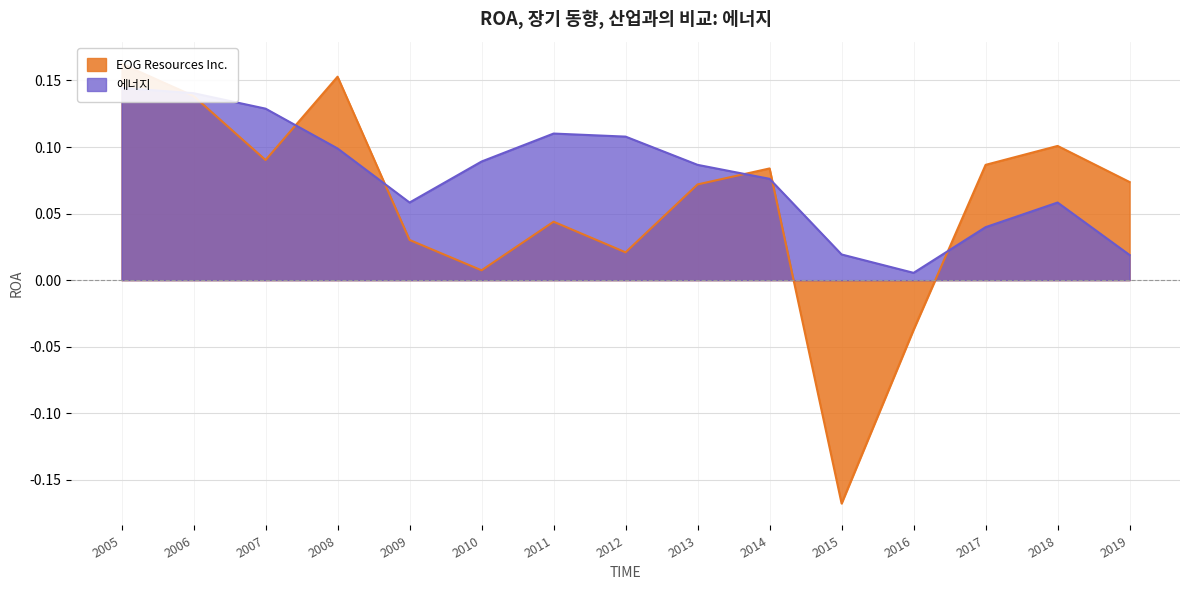

Is the value of EOG Resources Inc. at 2007 greater than the value of 에너지 at 2005?

No